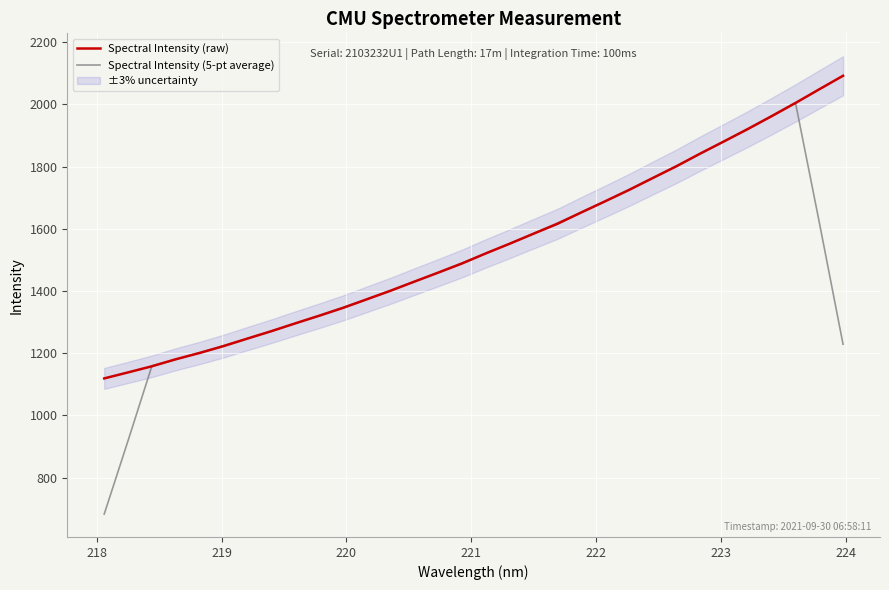

What is the maximum value for Spectral Intensity (5-pt average)?

2005.2